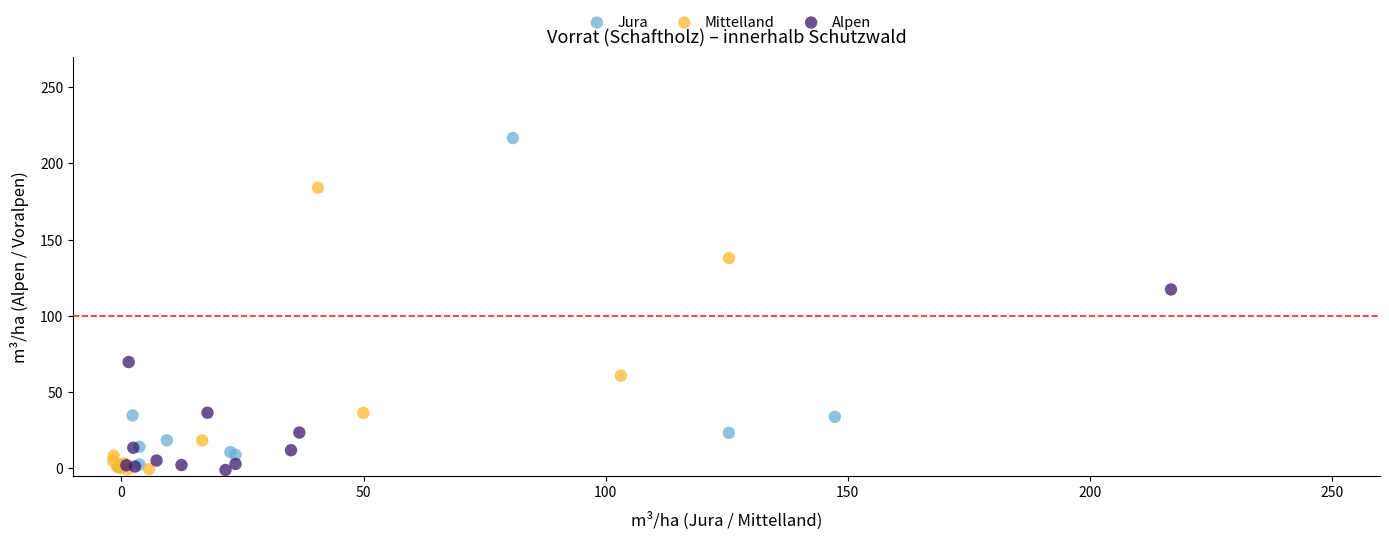

Which series has the largest Y range (max minus min)?

Jura